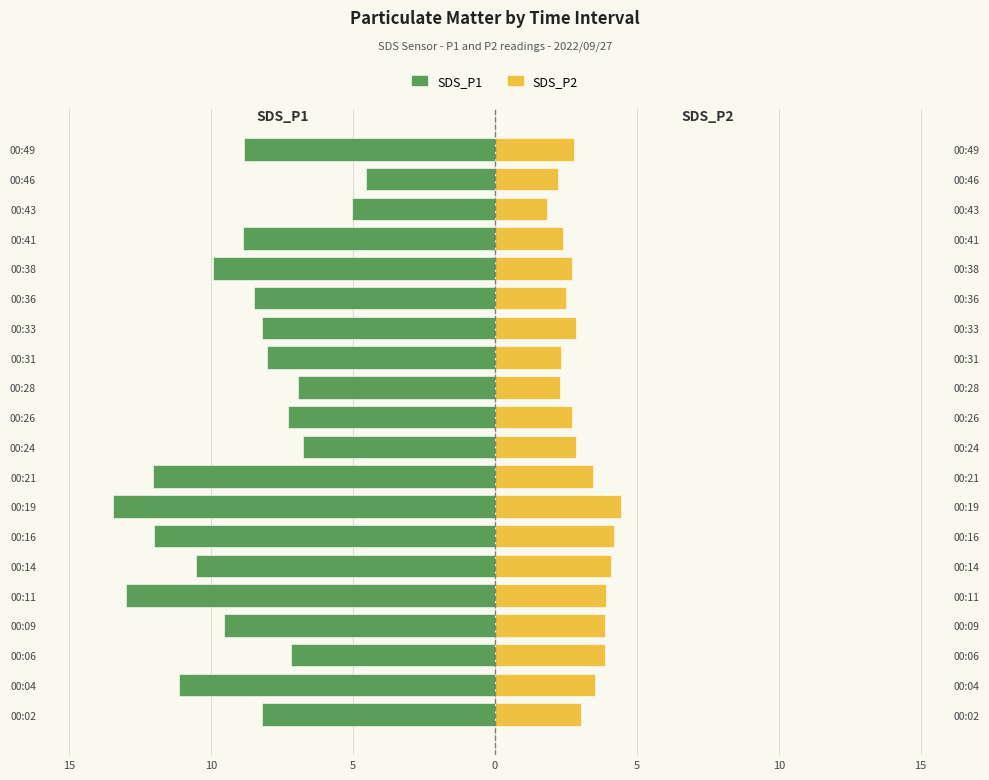

At how many categories does at least one series exceed -6?

20